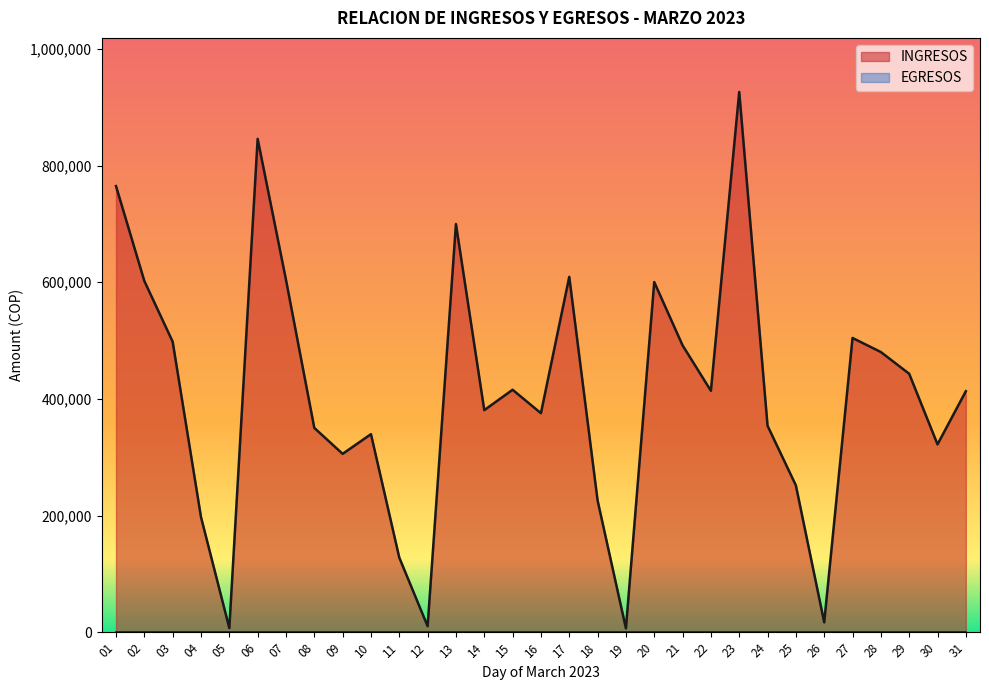

Where does the data first go above 413119?

01